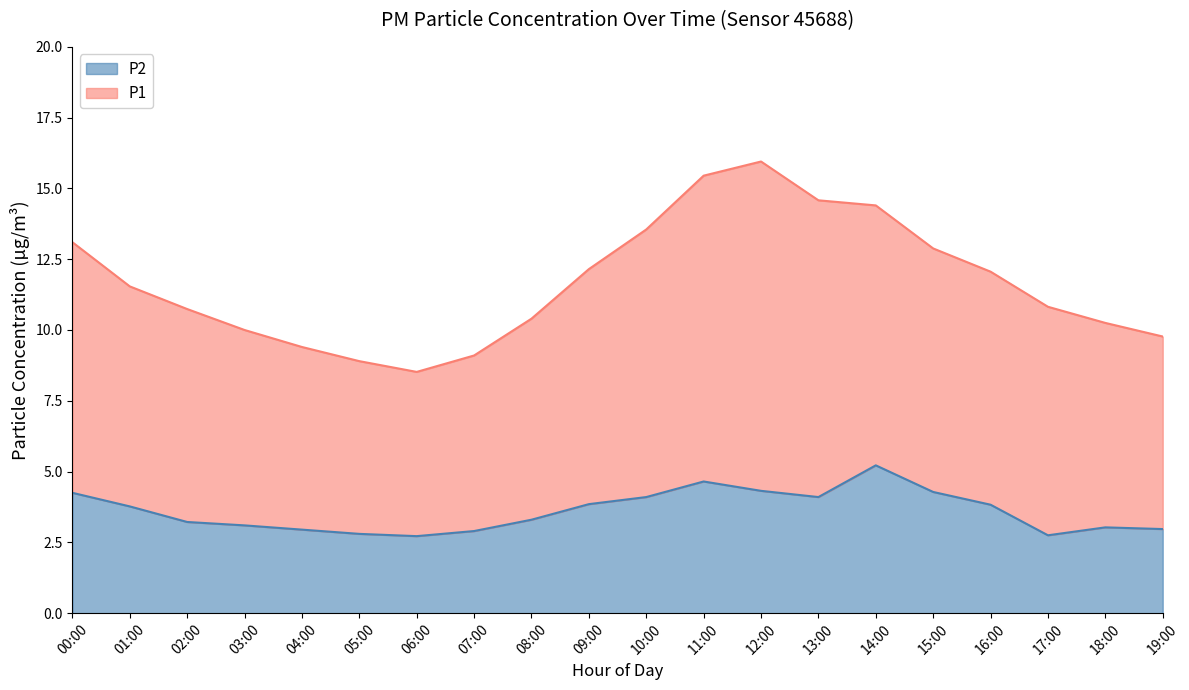

The value of P1 at 18:00 is 4.0. True or false?

False